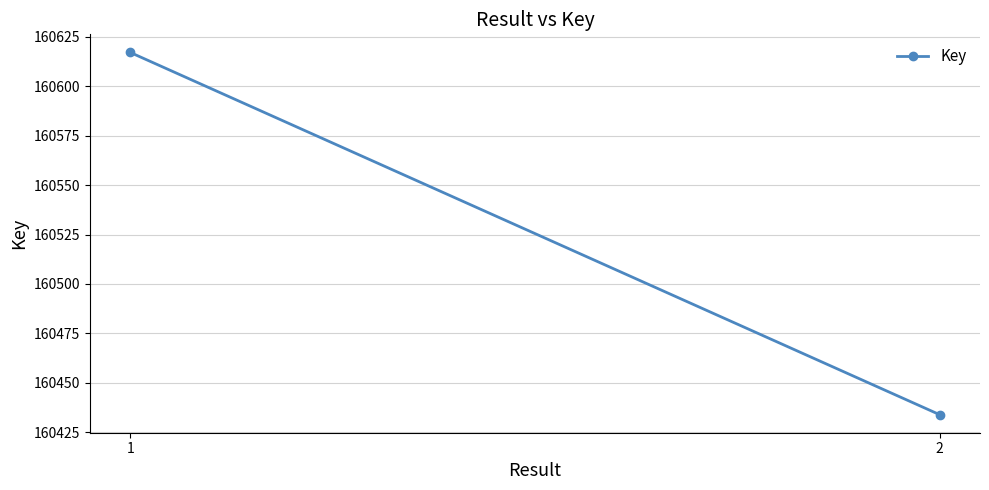

Which category has the highest value across all series?

1